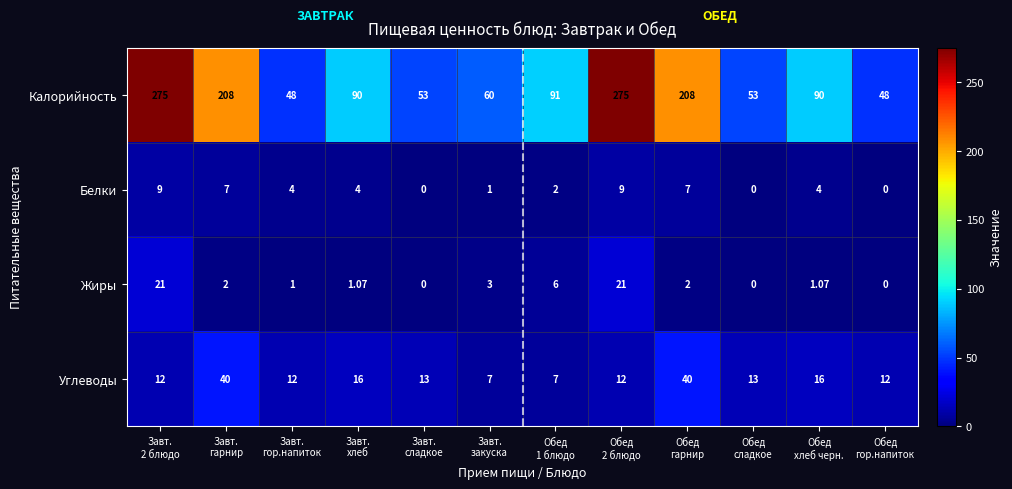

How many categories are shown in the chart?

12